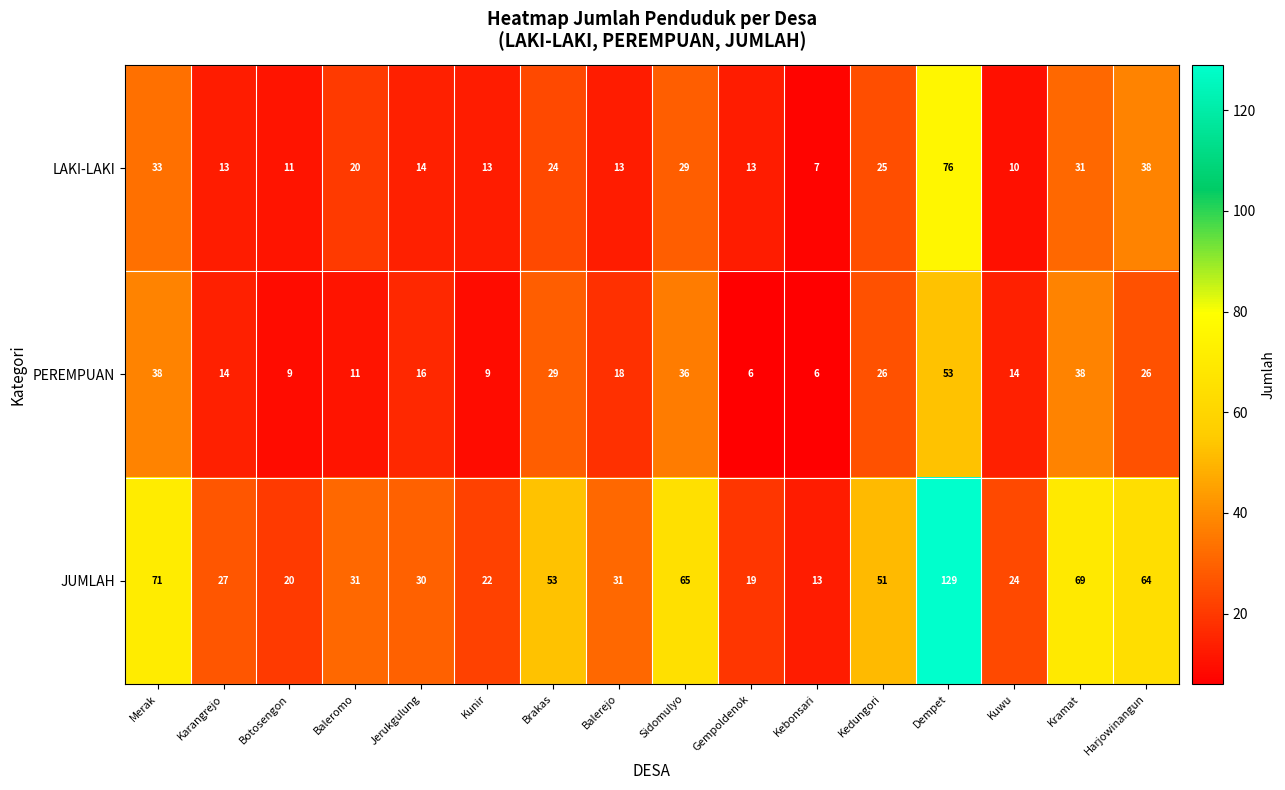

What is the difference between the second highest and second lowest values in the JUMLAH series?

52